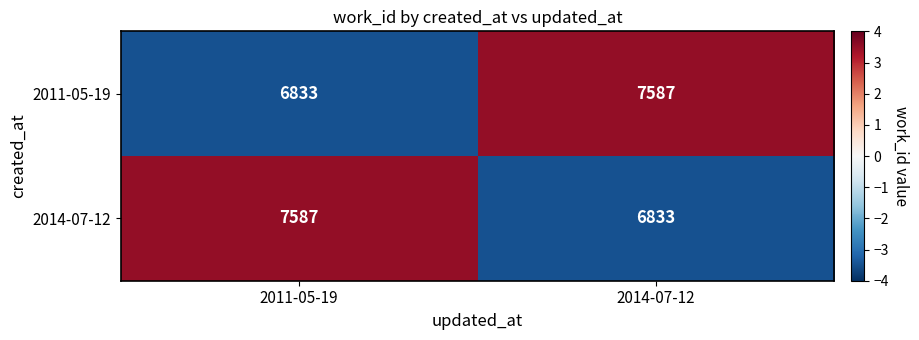

The 2011-05-19 series shows 3910 at 2014-07-12. True or false?

False